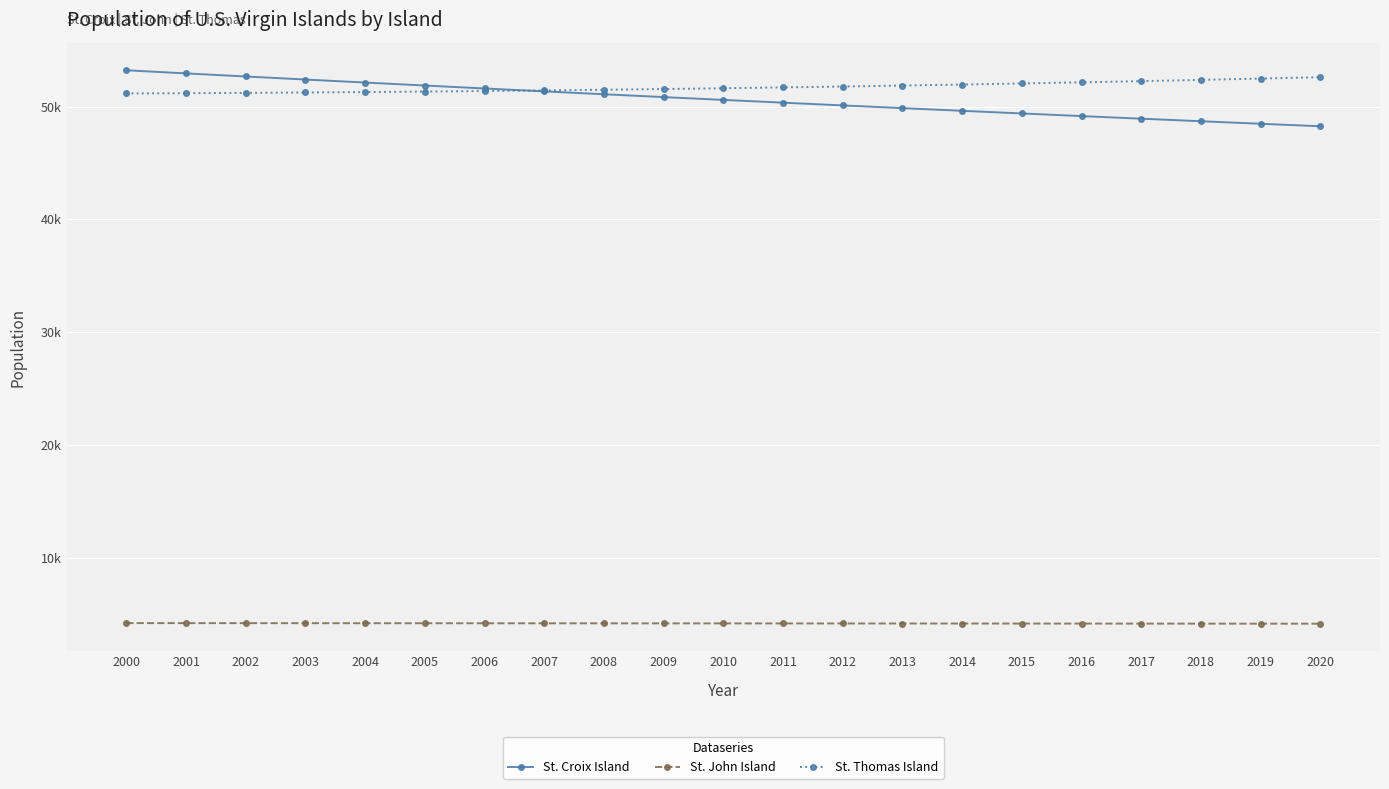

Which series has the largest total across all categories?

St. Thomas Island